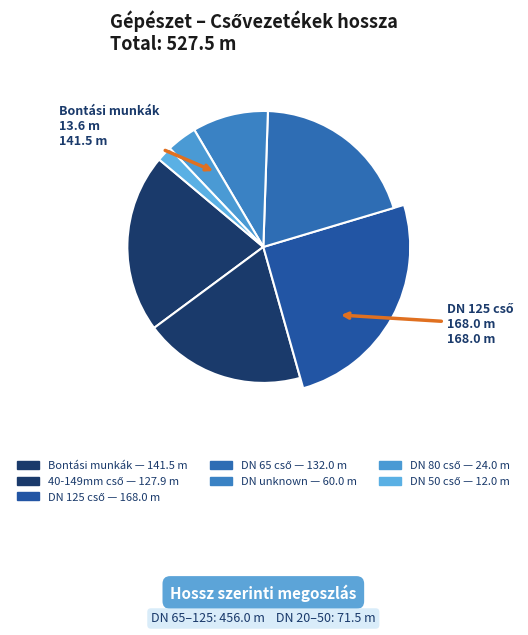

What is the smallest slice in the pie chart?

m (12.0)